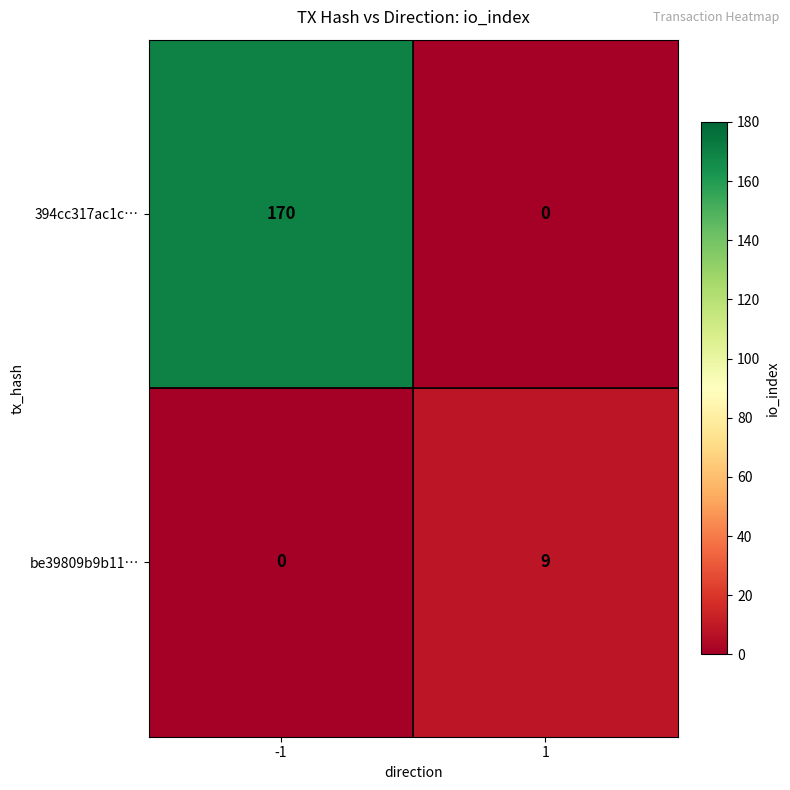

How many data points does each series have?

2